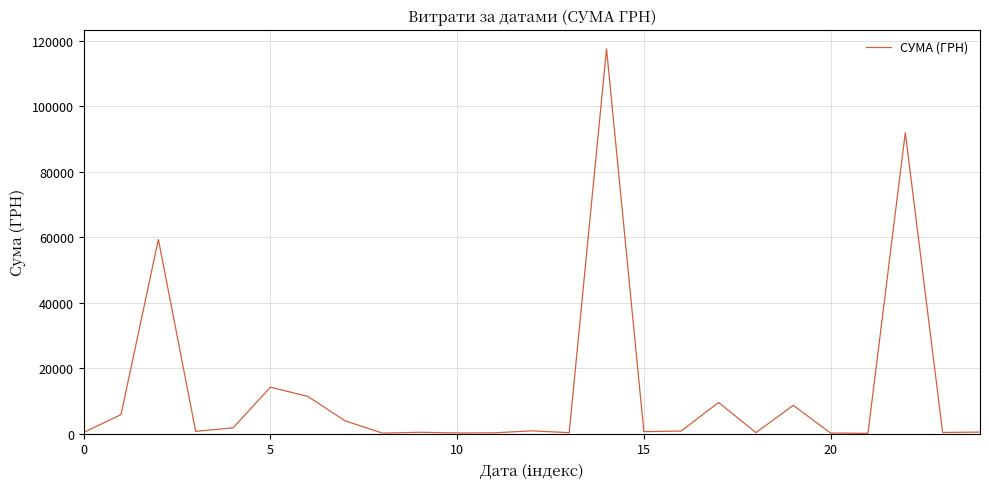

What is the difference between the maximum and minimum values?

117471.0